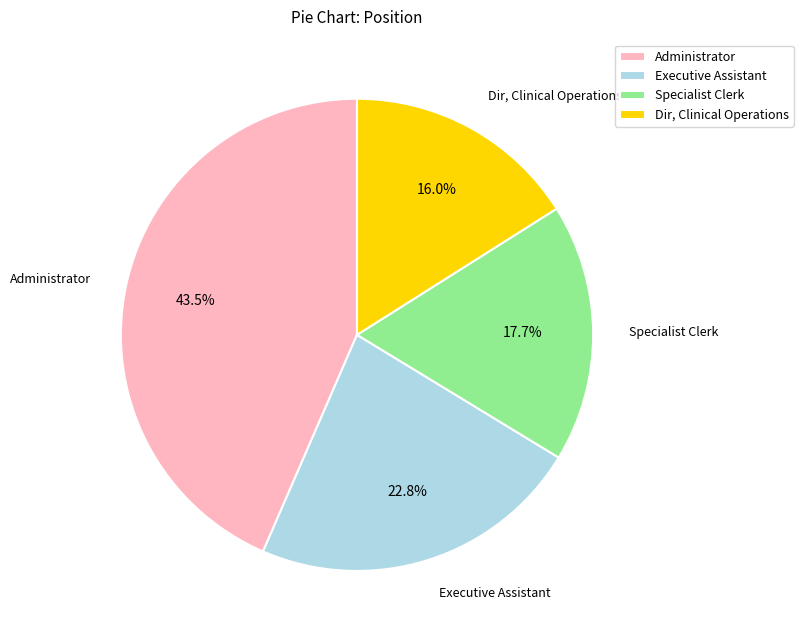

Is there a majority slice in this chart?

No